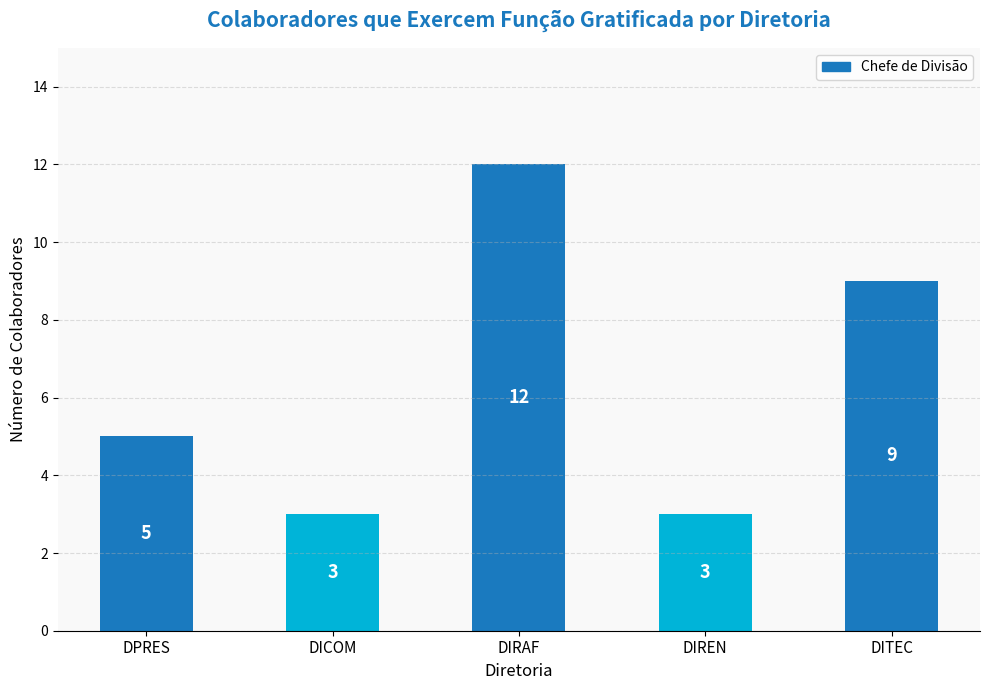

Where is the data nearest to the value 7?

DPRES